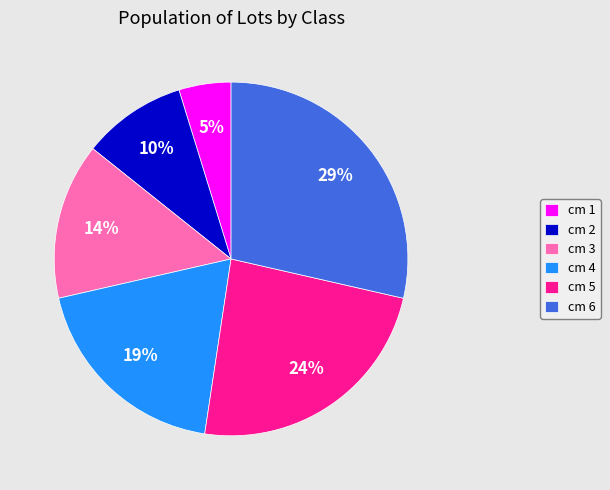

The cm 6 slice represents 19% of the pie. True or false?

False